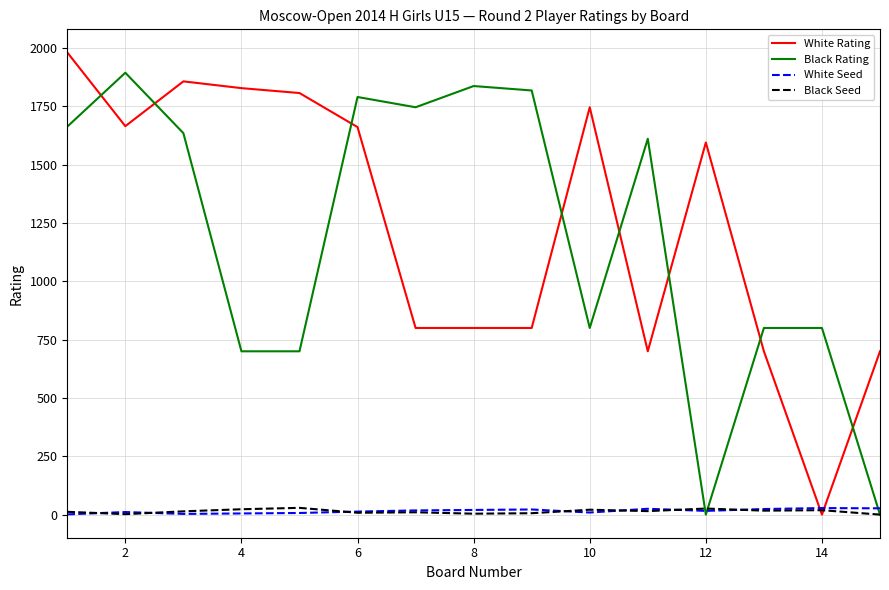

What is the average value of the White Rating series?

1243